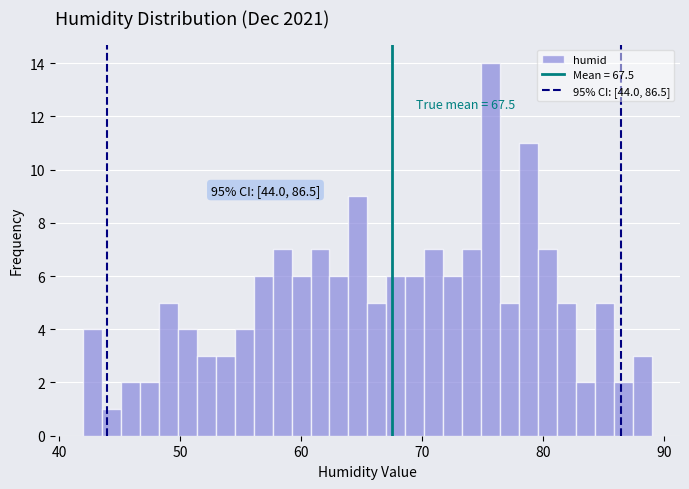

Read against the x-axis, roughly where is the centre of the tallest bar?

76